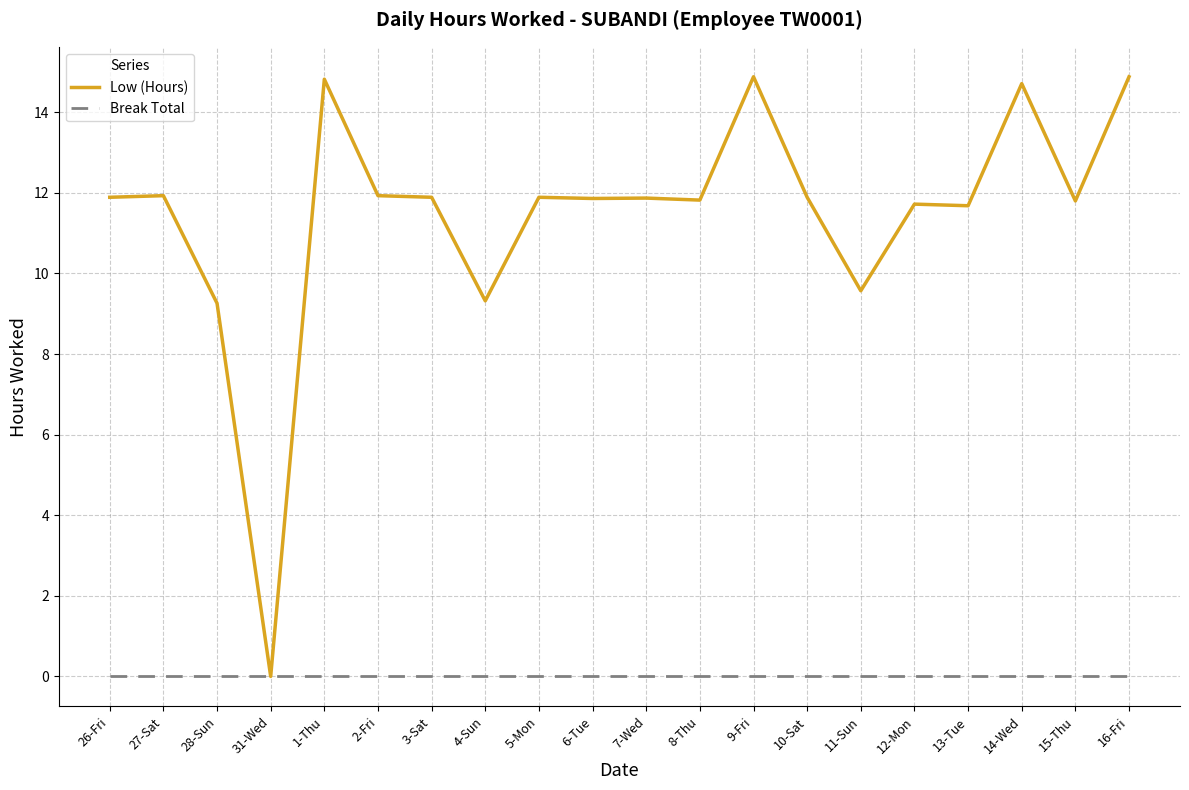

What position from the right is 7-Wed?

10